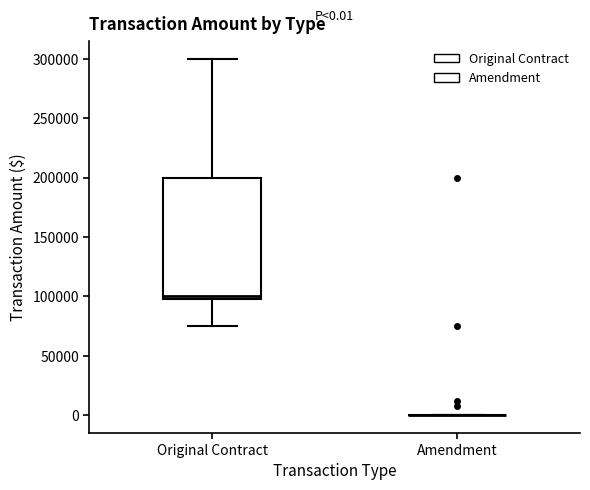

Comparing the boxes themselves (not the whiskers), which one is the tallest?

Original Contract